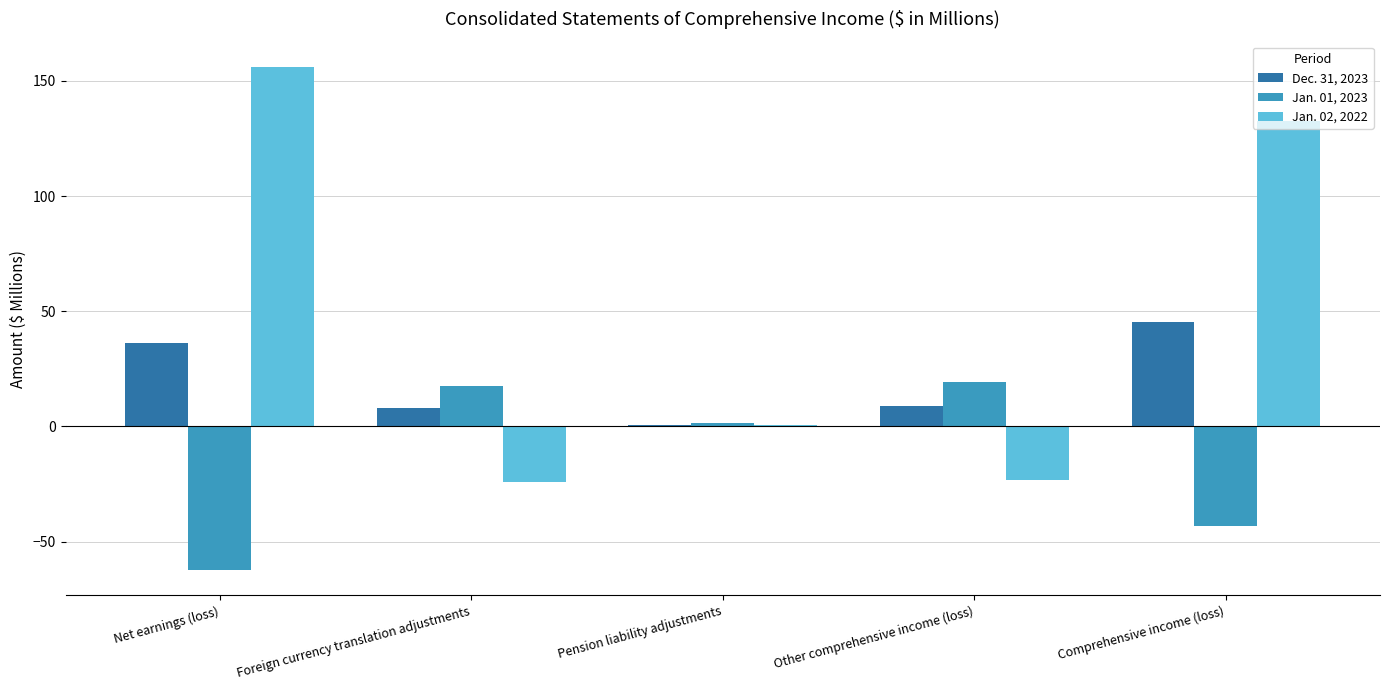

What is the total value across all series at Comprehensive income (loss)?

134.4